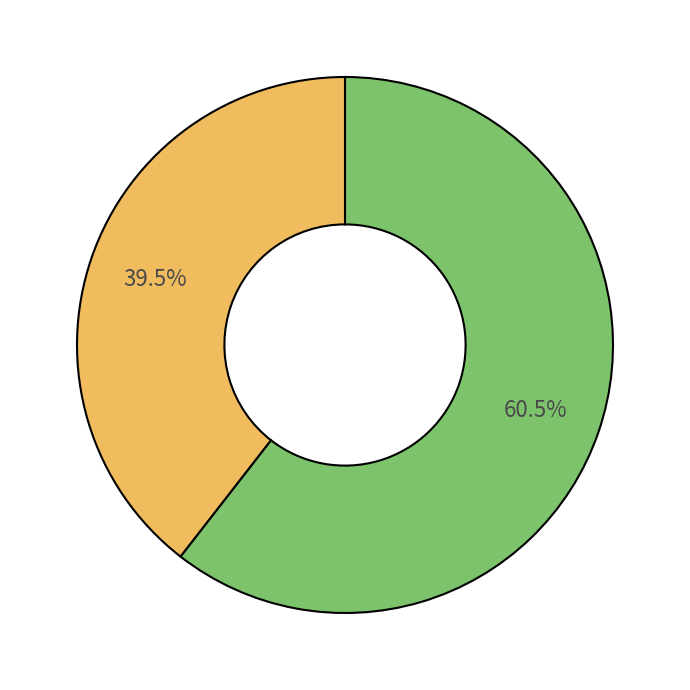

Is there any slice that represents more than half of the pie?

Yes